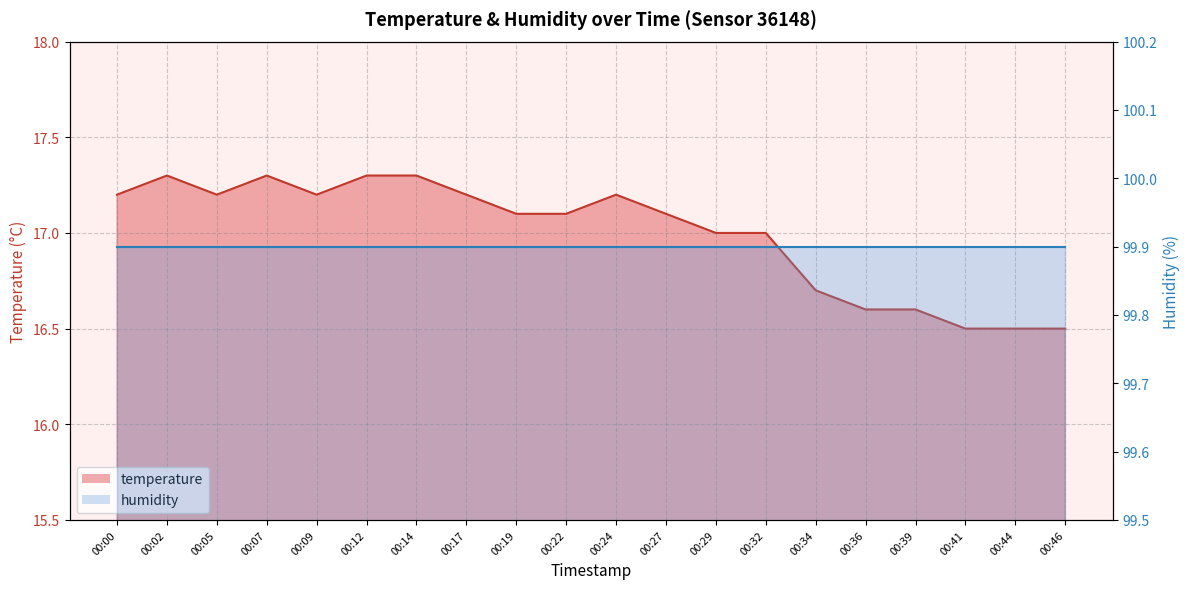

List the labels in order of value, smallest first.

00:41, 00:44, 00:46, 00:36, 00:39, 00:34, 00:29, 00:32, 00:19, 00:22, 00:27, 00:00, 00:05, 00:09, 00:17, 00:24, 00:02, 00:07, 00:12, 00:14